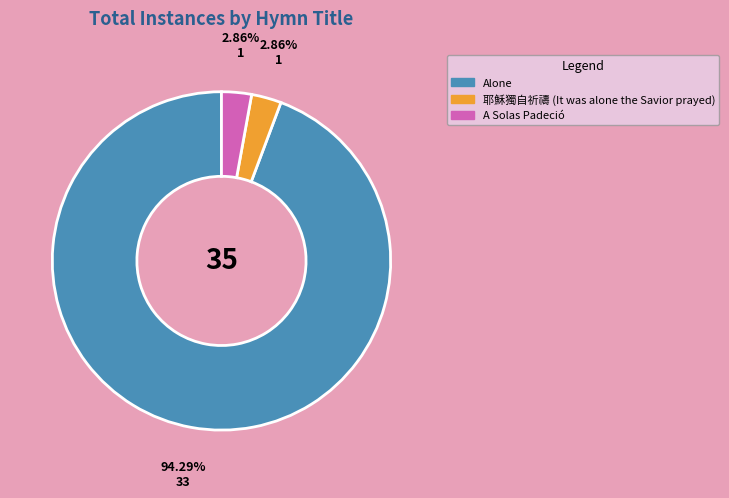

What is the ratio of the value at Alone to the value at A Solas Padeció?

33.0